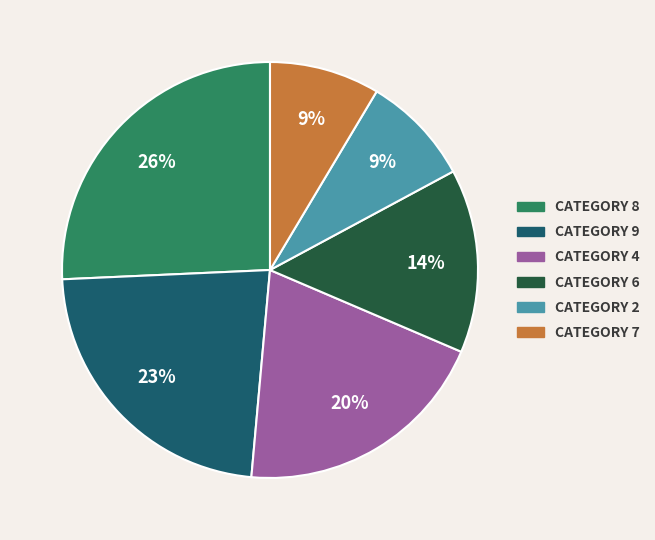

Does any single category account for the majority?

No